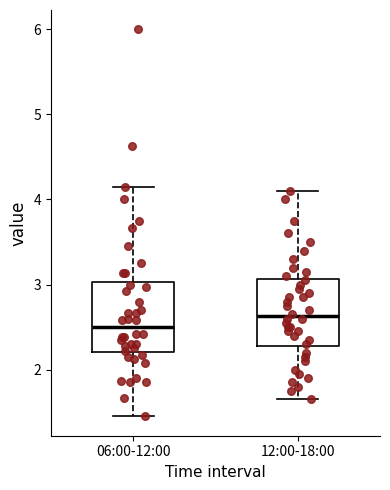

Reading left to right, transcribe this box plot: for each box, give where its median line is, the range the box spans, and where its two whiskers end, as read against the y-axis. The values are not printed on the chart, so give them approximately, as read against the axis.

06:00-12:00: median 2.5, box 2.2 to 3.0, whiskers 1.5 to 4.2
12:00-18:00: median 2.6, box 2.3 to 3.1, whiskers 1.7 to 4.1